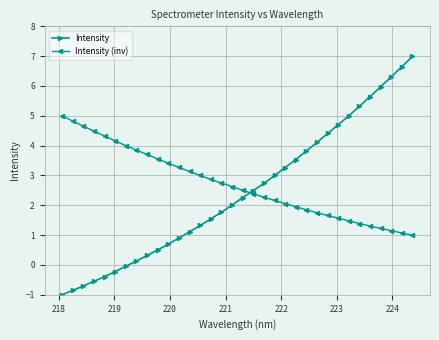

What is the average value of the Intensity (inv) series?

2.7